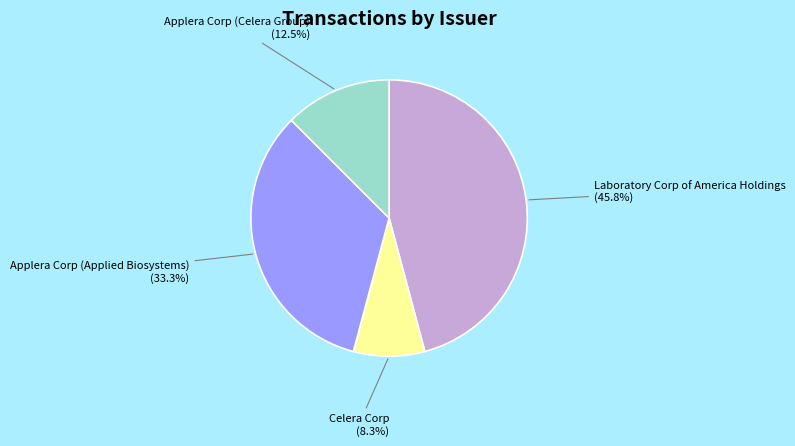

Is there any slice that represents more than half of the pie?

No